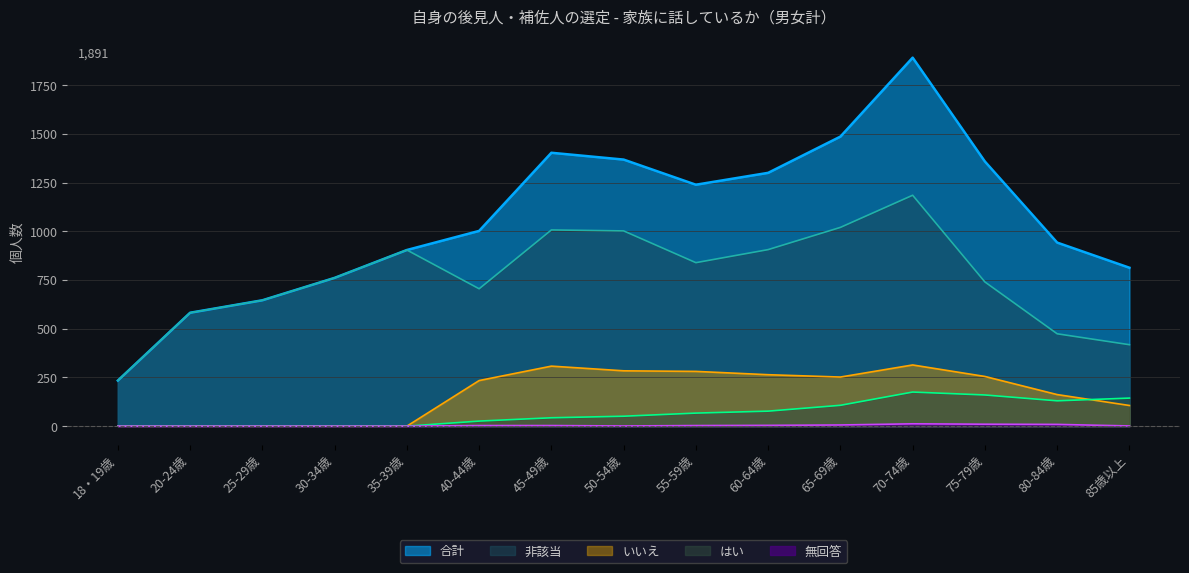

What is the average value of the 合計 series?

1062